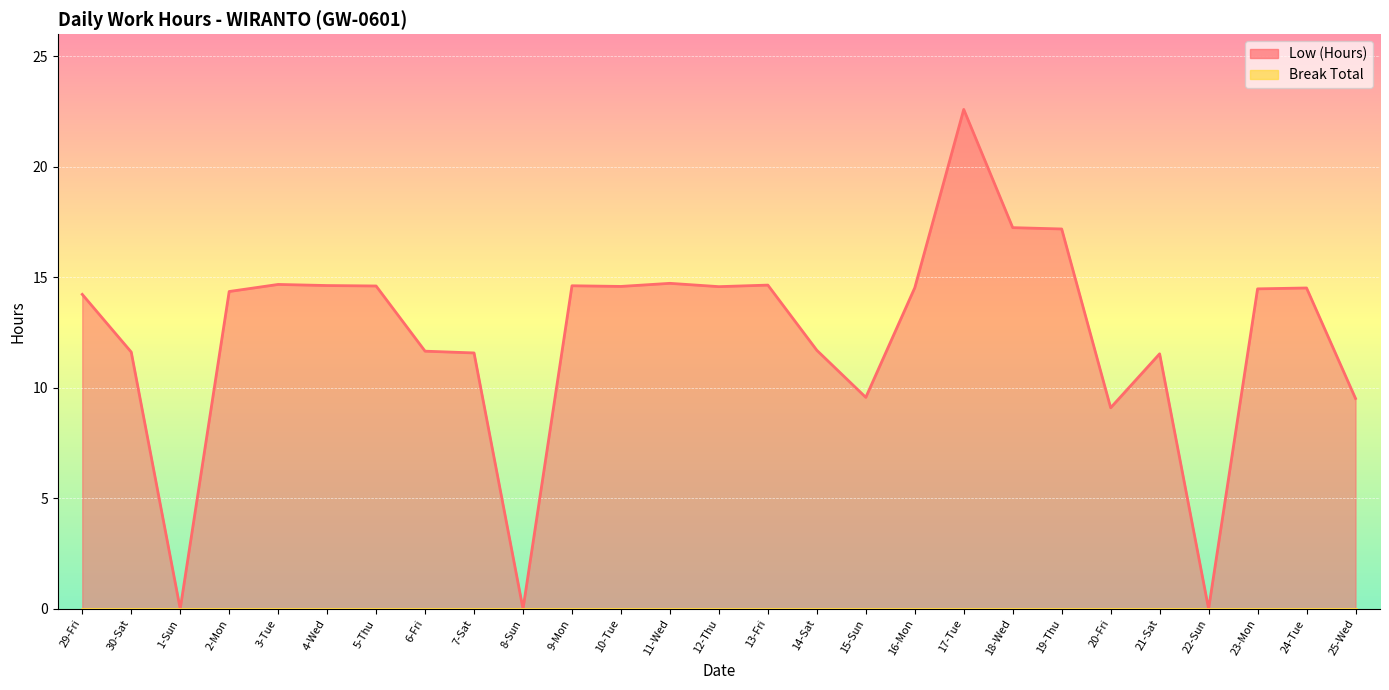

Is it true that the value at 9-Mon is 14.6?

True